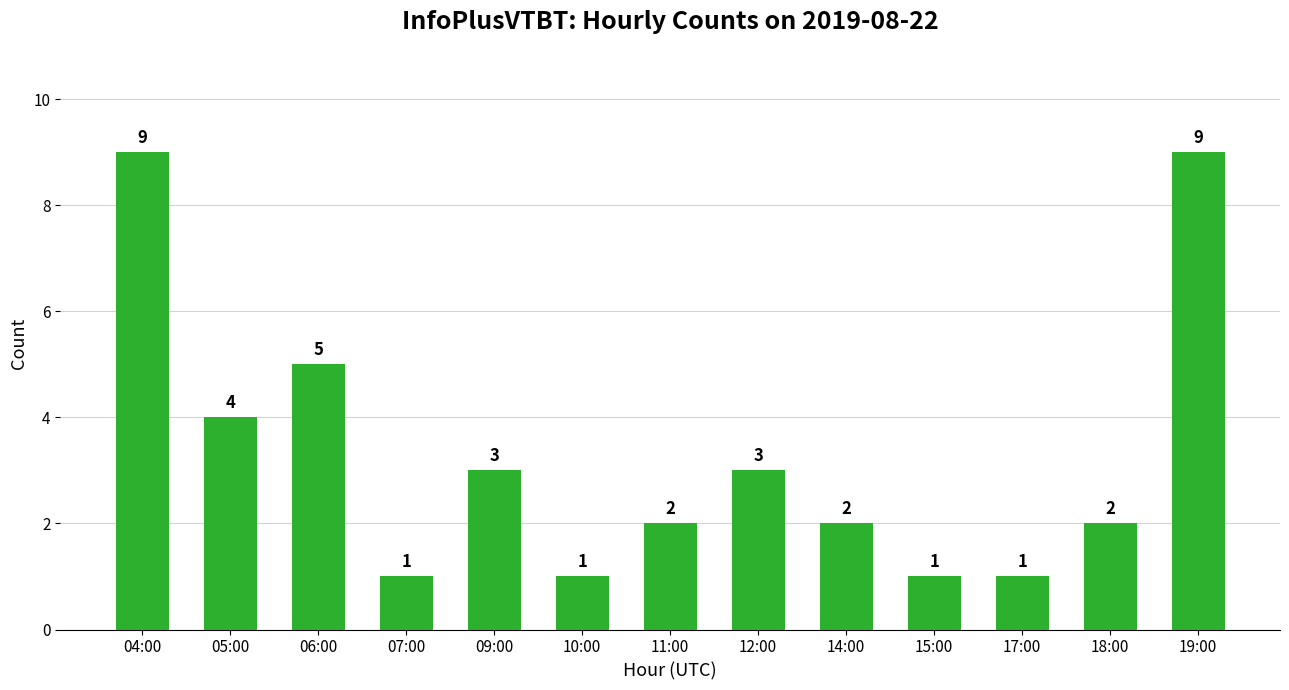

What is the difference between the values at 09:00 and 06:00?

2